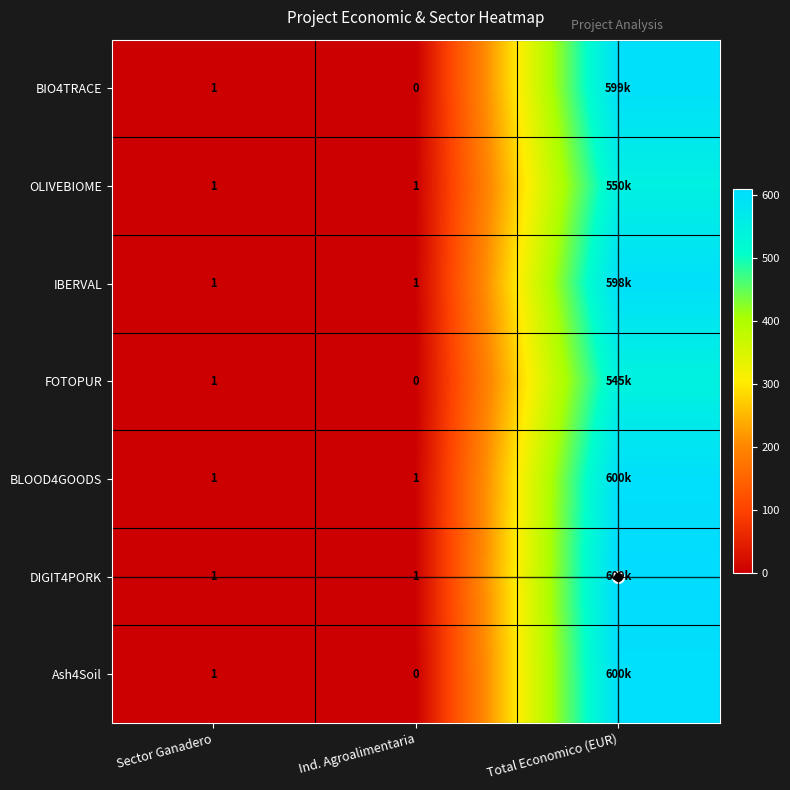

At which category is the sum across all series the highest?

Total Economico (EUR)